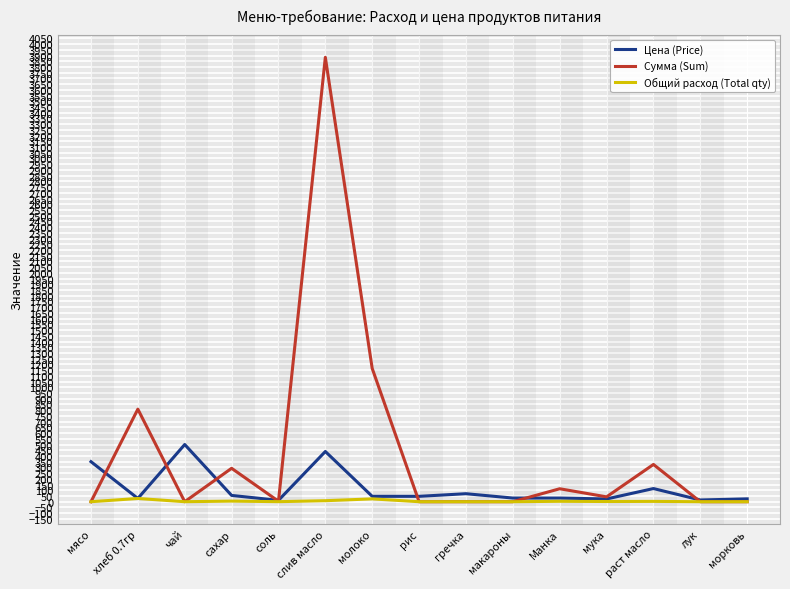

What is the total value across all series at рис?

47.0